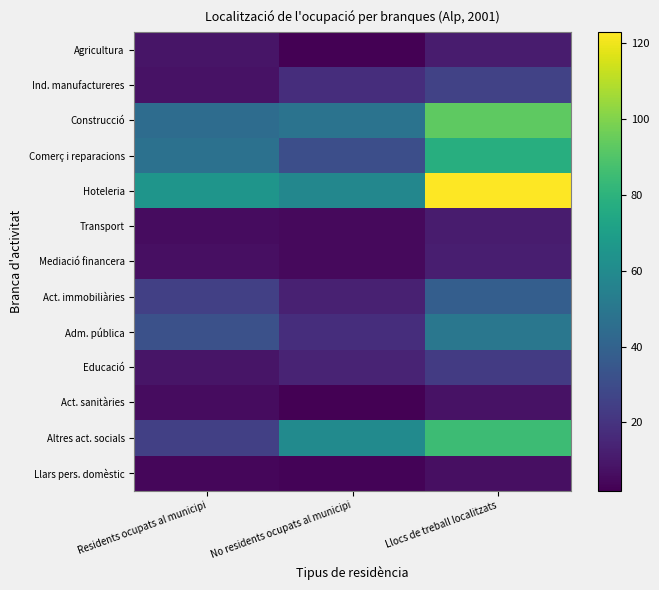

What is the spread (max minus min) of values at Llocs de treball localitzats?

116